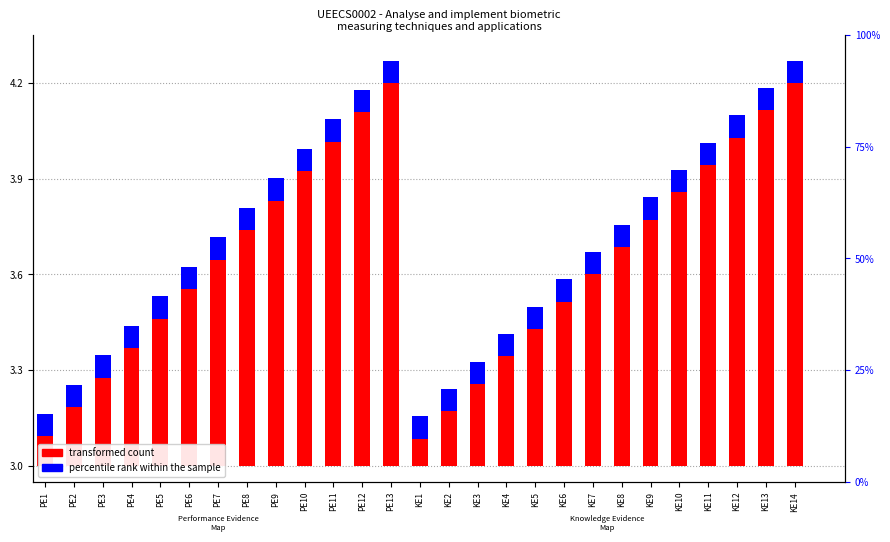

Reading left to right, transcribe all the data shown in this chart.

transformed count: 0.1	0.2	0.3	0.4	0.5	0.6	0.6	0.7	0.8	0.9	1.0	1.1	1.2	0.1	0.2	0.3	0.3	0.4	0.5	0.6	0.7	0.8	0.9	0.9	1.0	1.1	1.2
percentile rank within the sample: 0.1	0.1	0.1	0.1	0.1	0.1	0.1	0.1	0.1	0.1	0.1	0.1	0.1	0.1	0.1	0.1	0.1	0.1	0.1	0.1	0.1	0.1	0.1	0.1	0.1	0.1	0.1